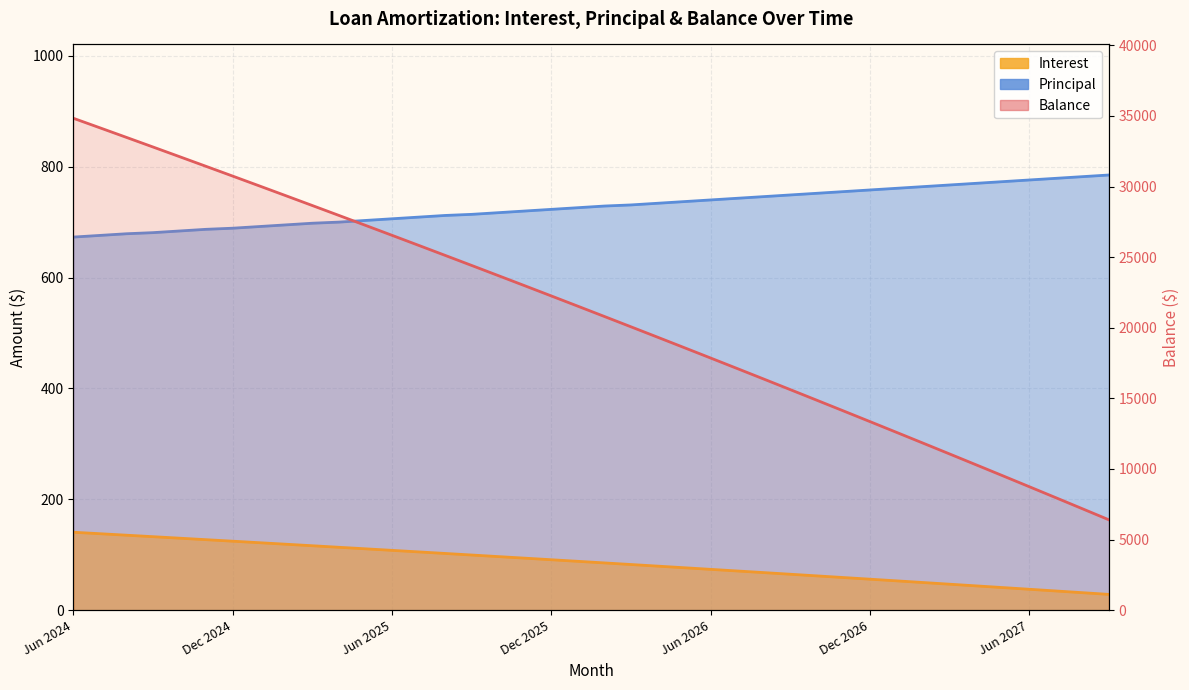

What value does the Interest series have at 23?

76.5